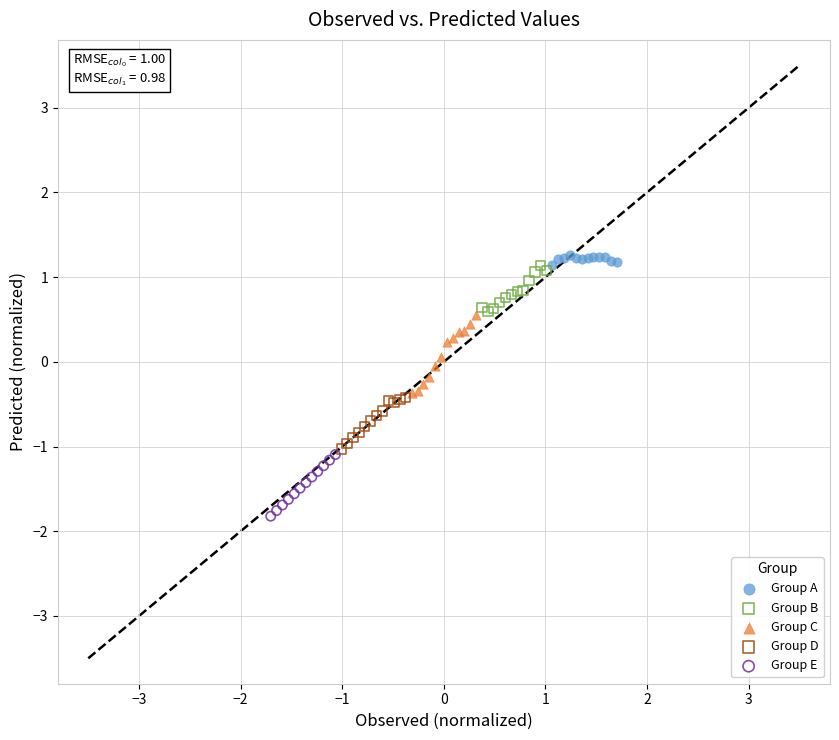

Which series has the largest Y range (max minus min)?

Group C